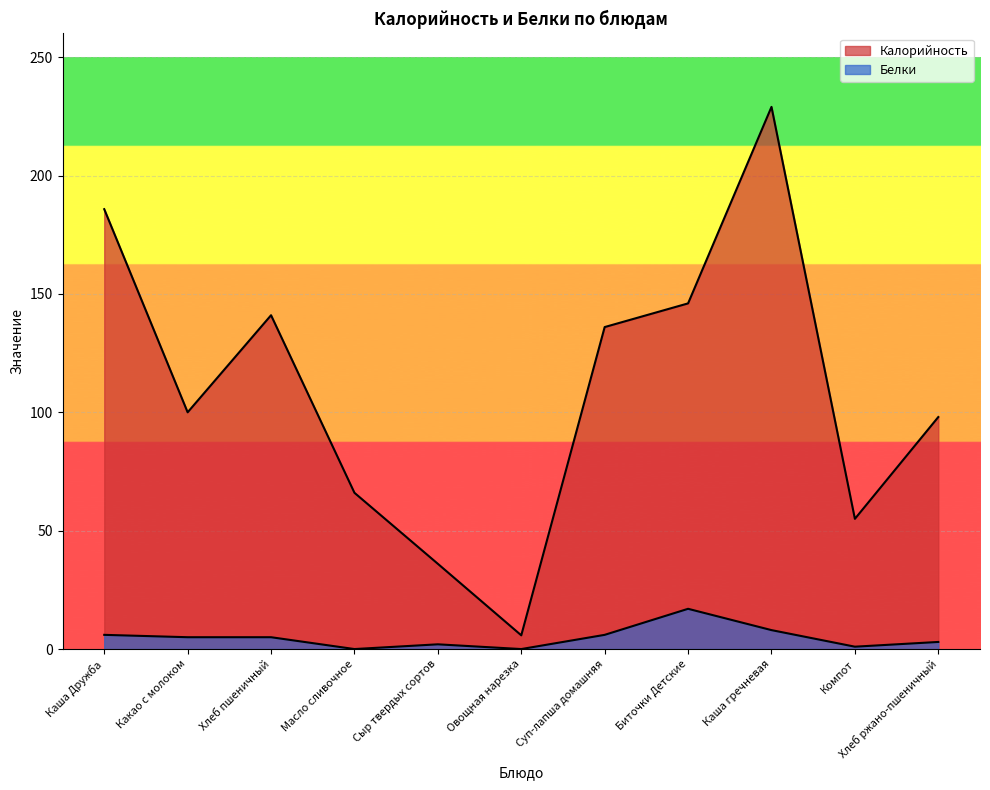

What is the value of the Калорийность point at the 11th from the left?

98.0